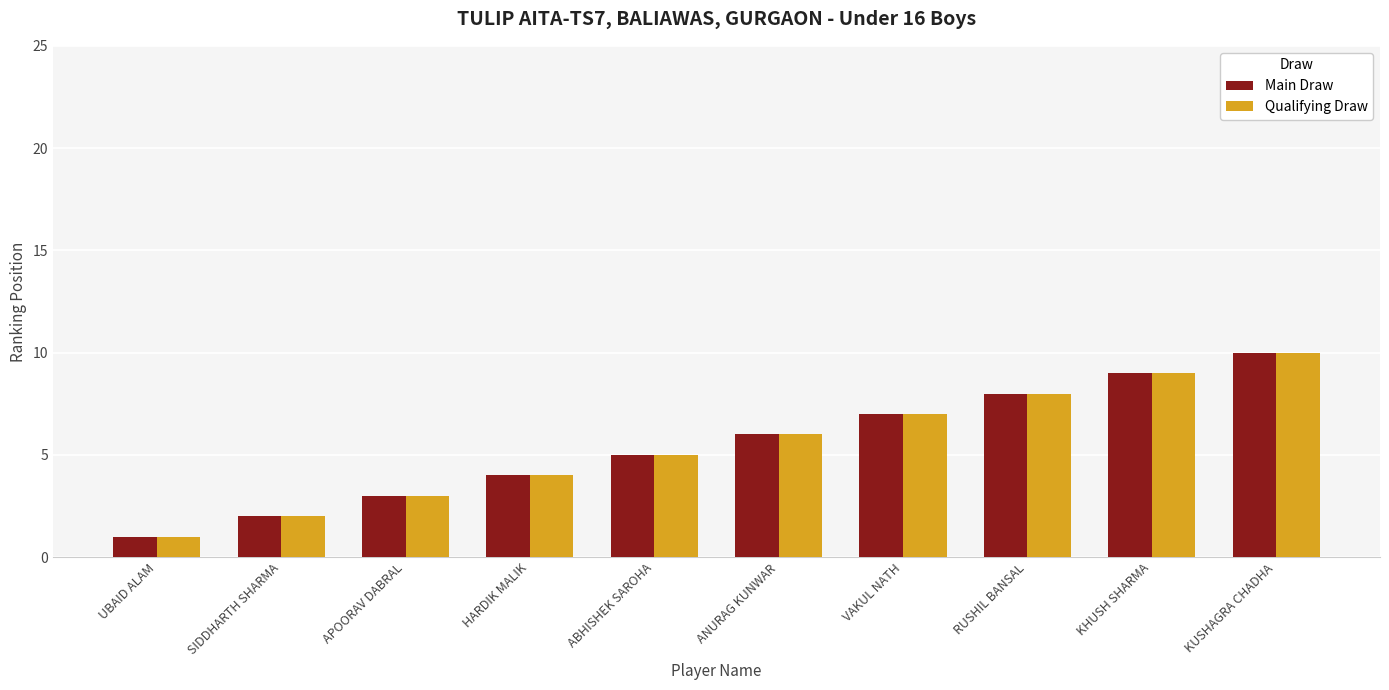

Does the chart contain any negative values?

No